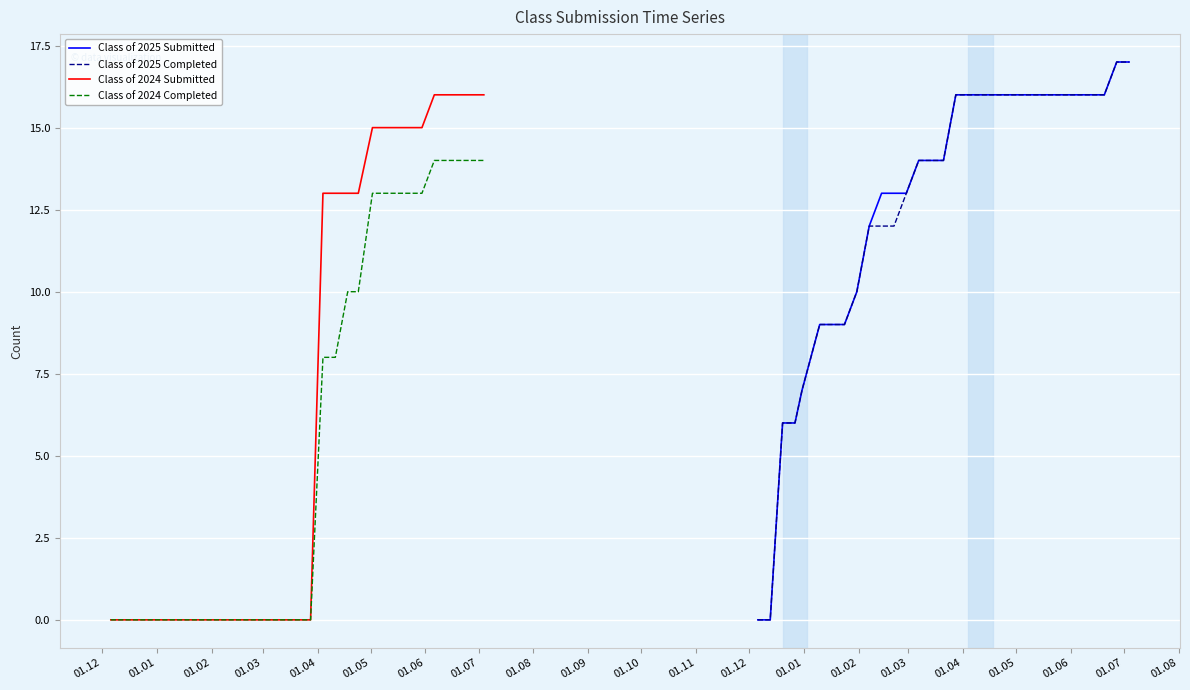

What is the maximum value for Class of 2025 Completed?

17